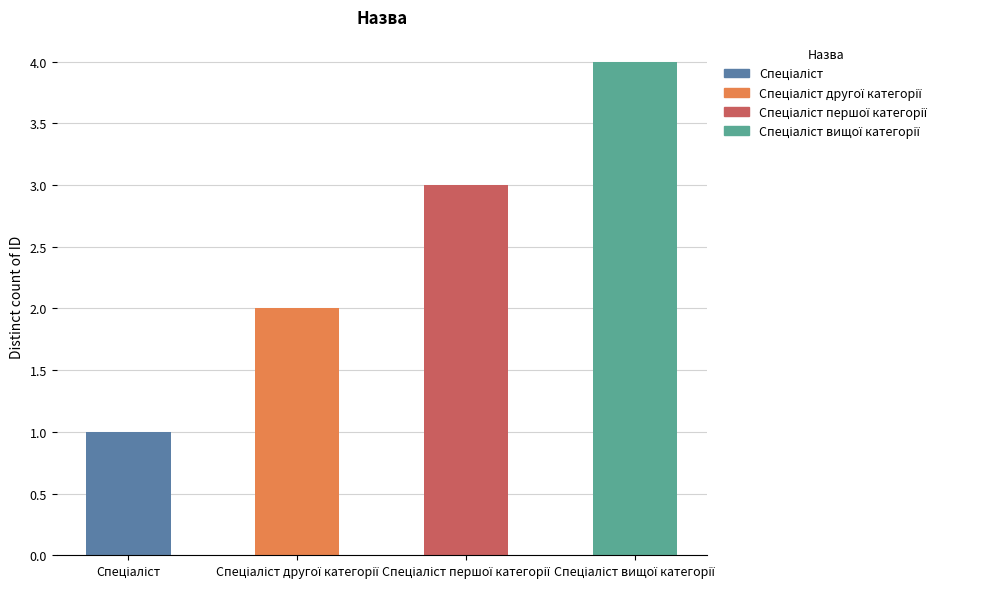

What is the difference between the maximum and minimum values?

3